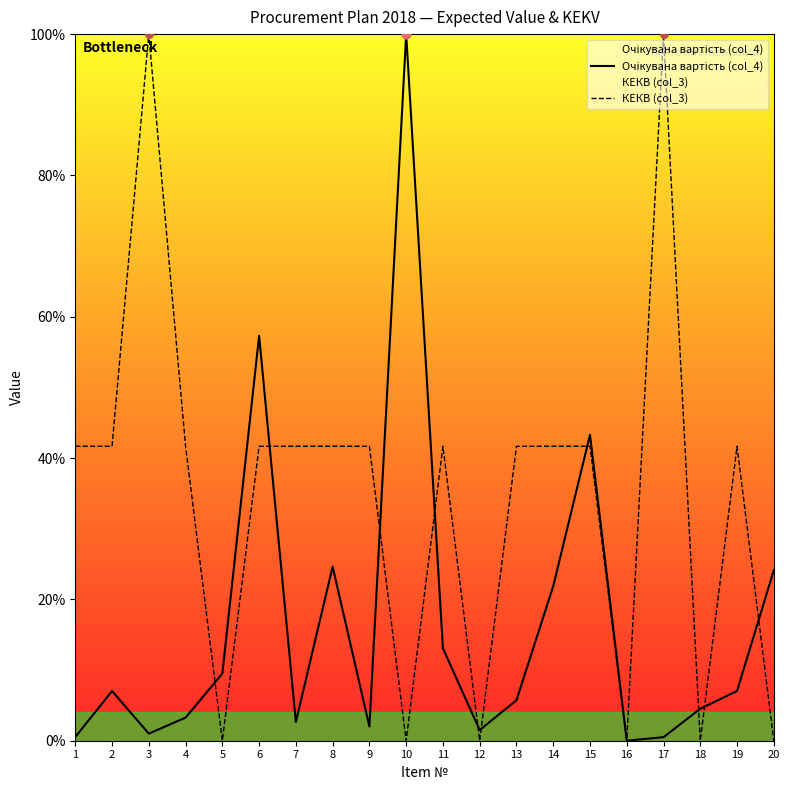

What is the total value across all series at 6?

99.0